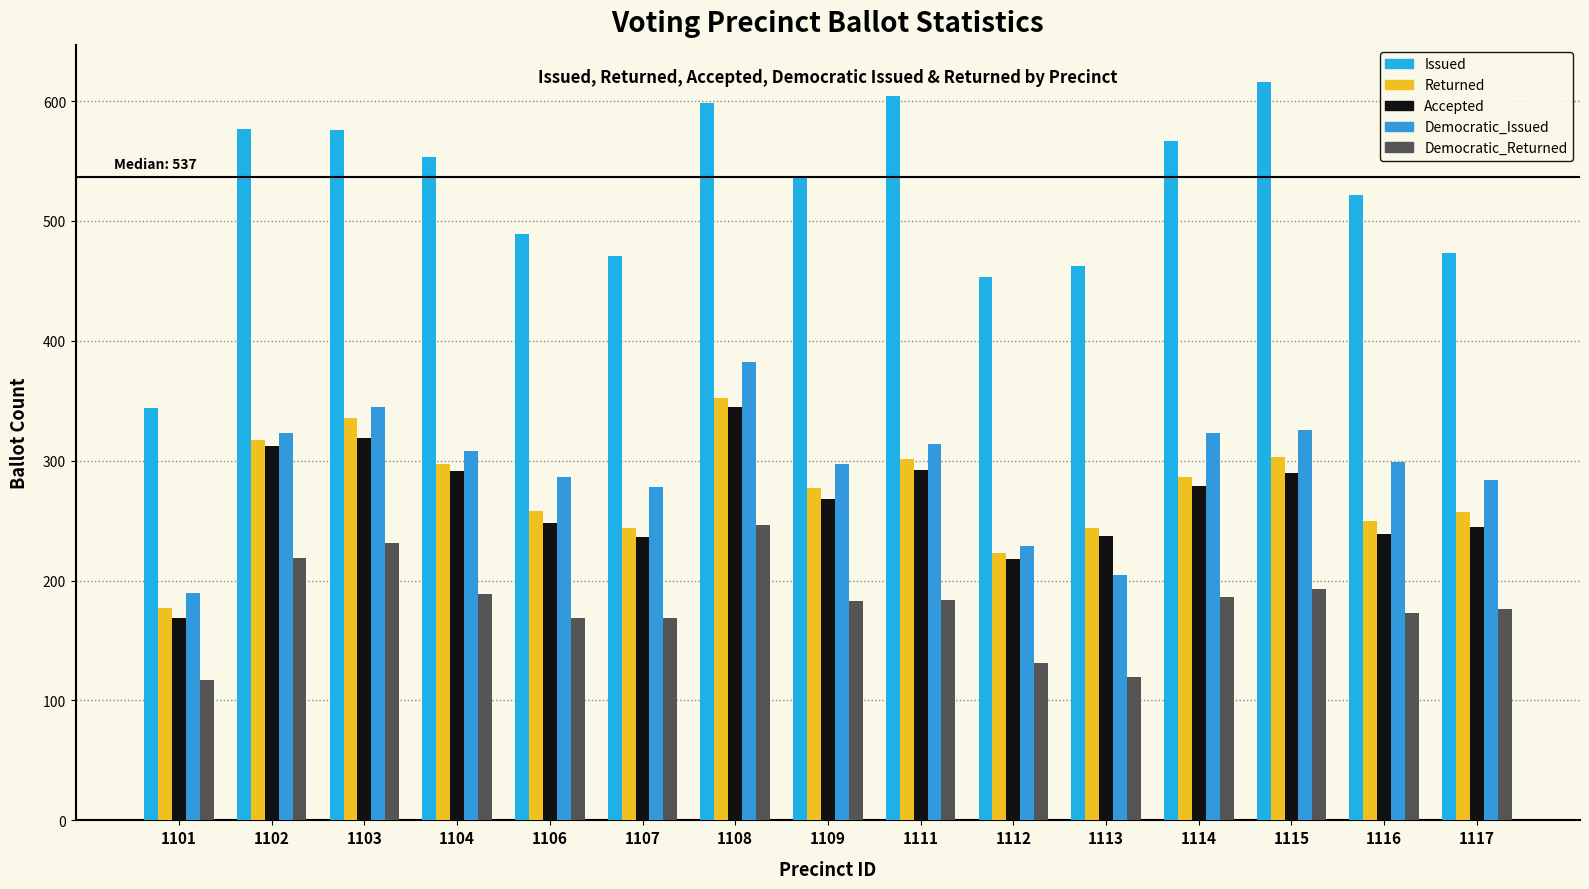

How many bars are there in each group?

5